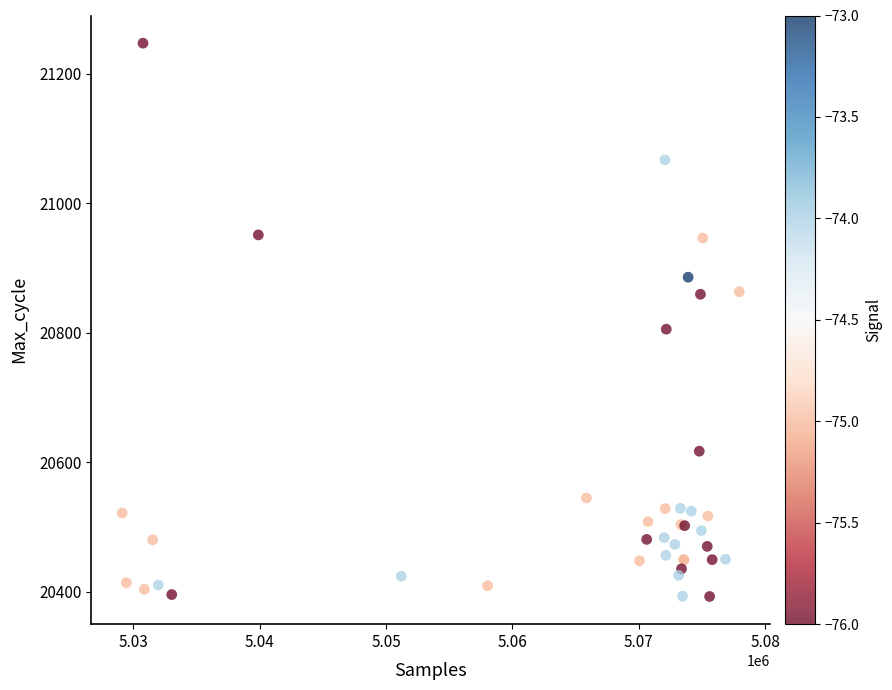

What Y value in the scatter plot is closest to 20820?

20805.6